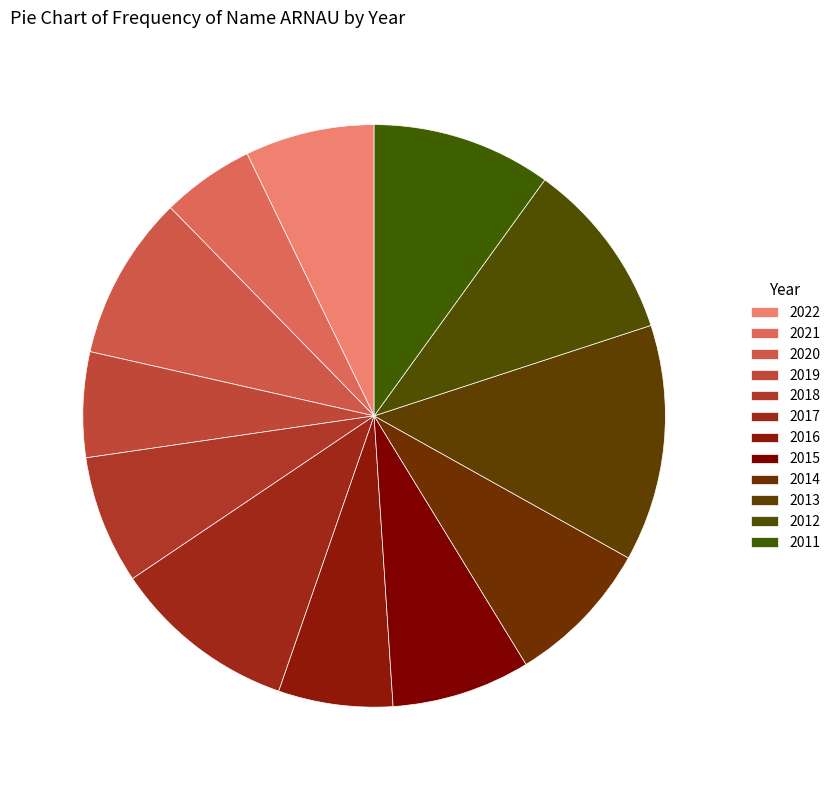

What is the change in value from 2021 to 2017?

+619